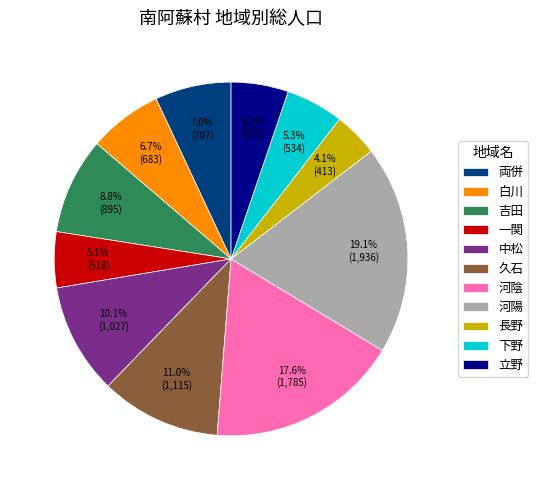

How many segments does this pie chart have?

11